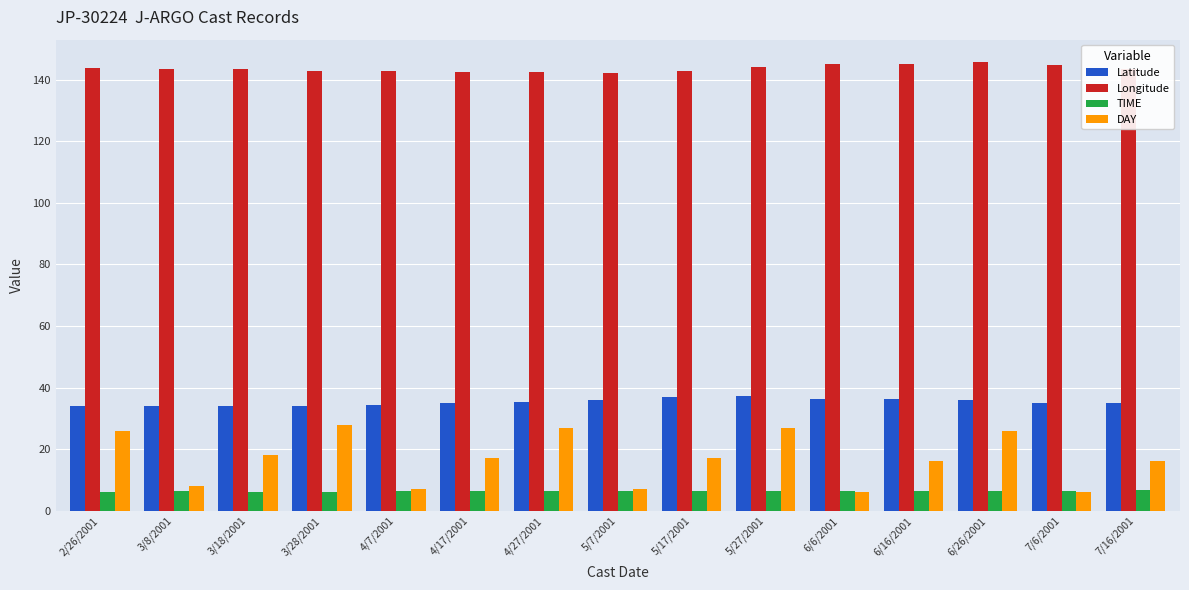

What are all the series names shown in the legend?

Latitude, Longitude, TIME, DAY